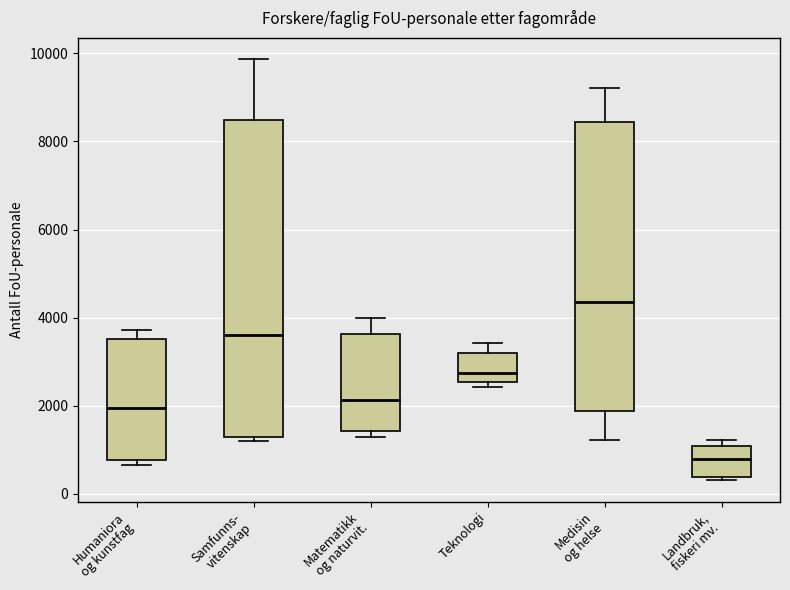

Which box has the highest median line?

Medisin og helse